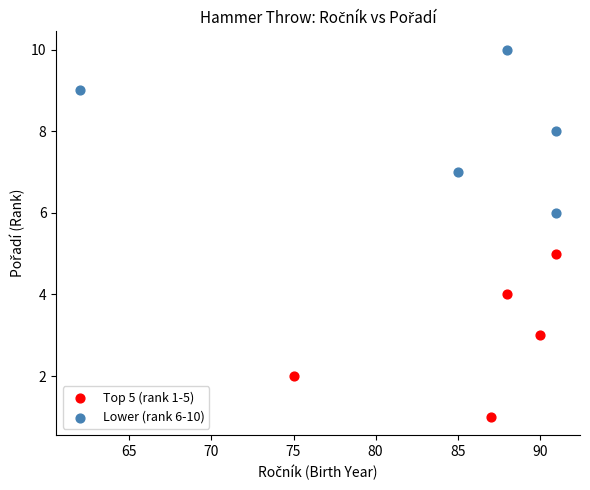

Which series contains the highest Y value?

Lower (rank 6-10)